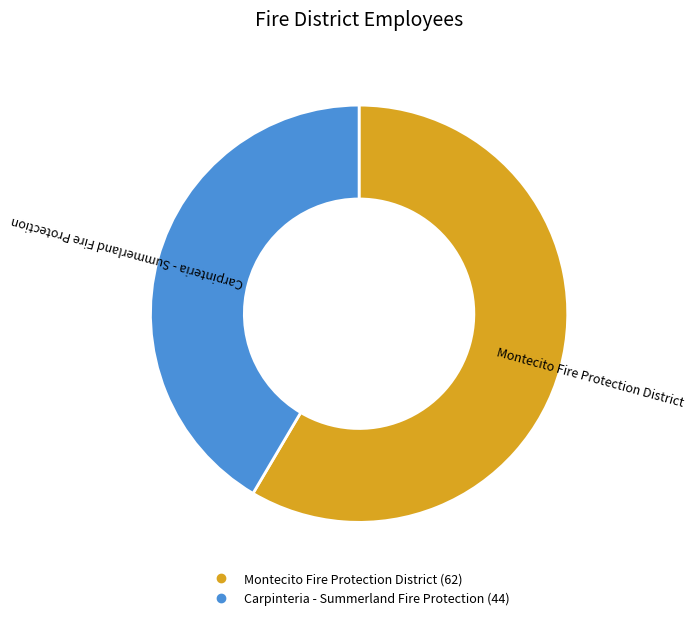

Is there a majority slice in this chart?

Yes